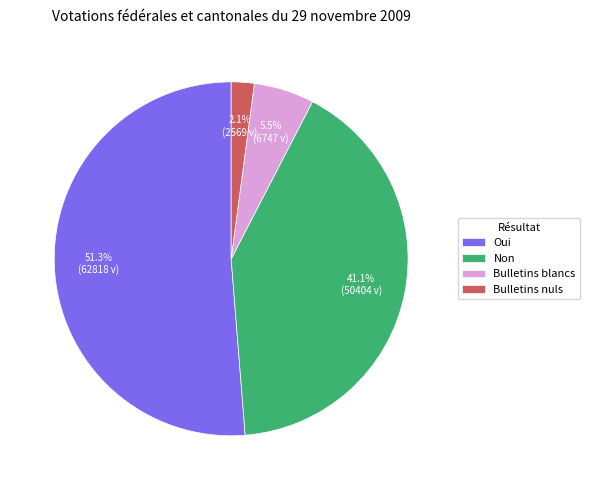

What is the largest slice in the pie chart?

Oui